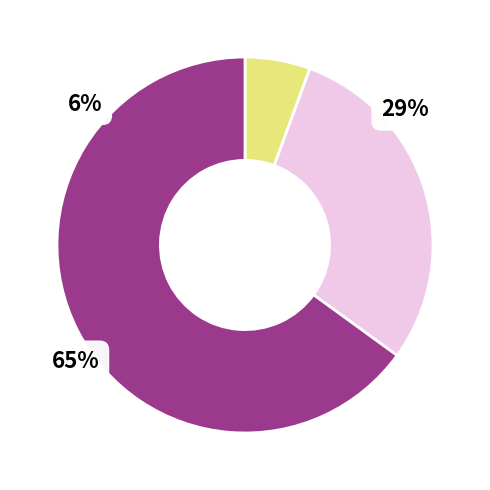

To the nearest percent, what is the average slice percentage?

33%